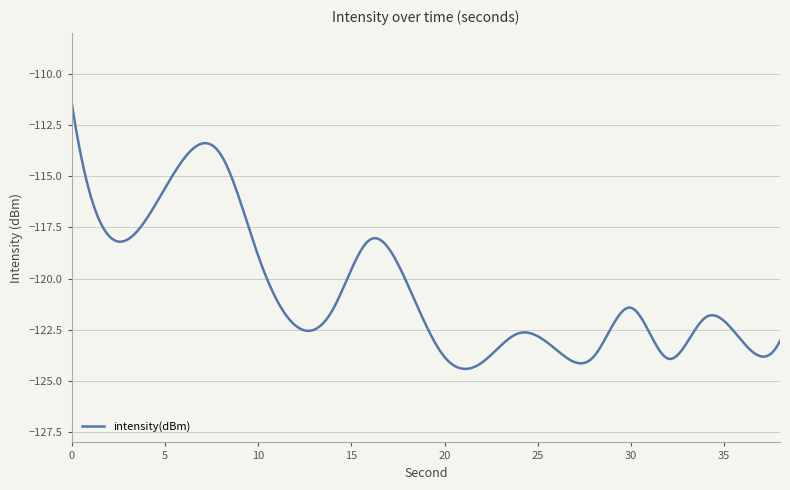

Count the number of data series in this chart.

1